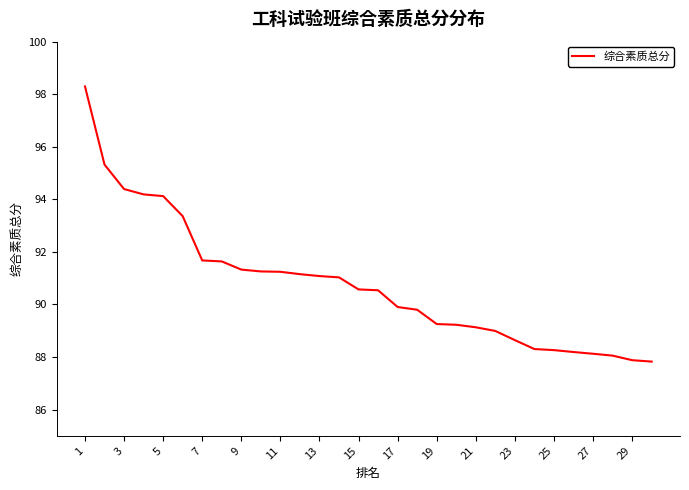

What is the greatest value displayed?

98.3